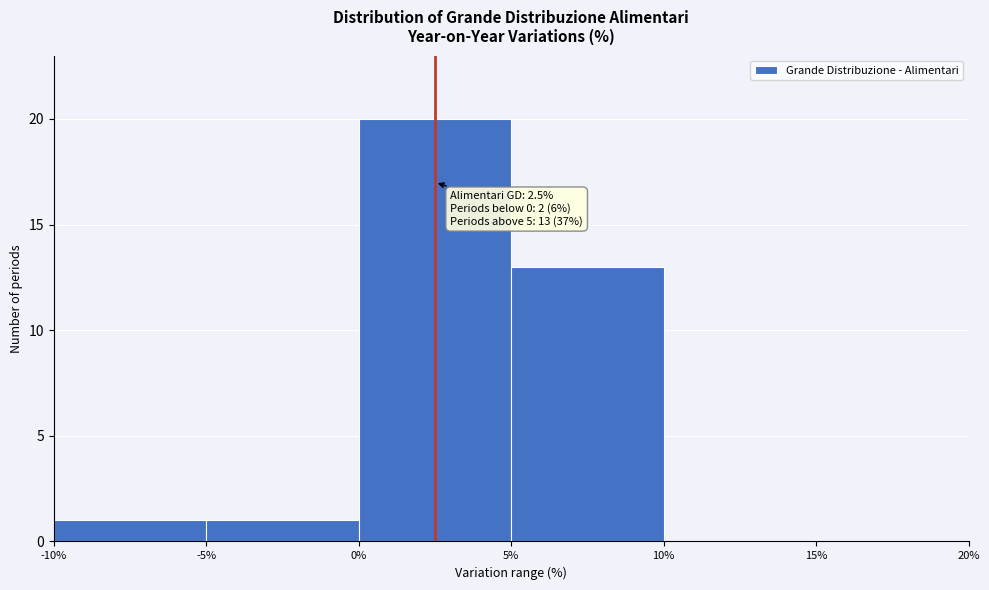

Which range on the x-axis has the tallest bar?

0% to 5%